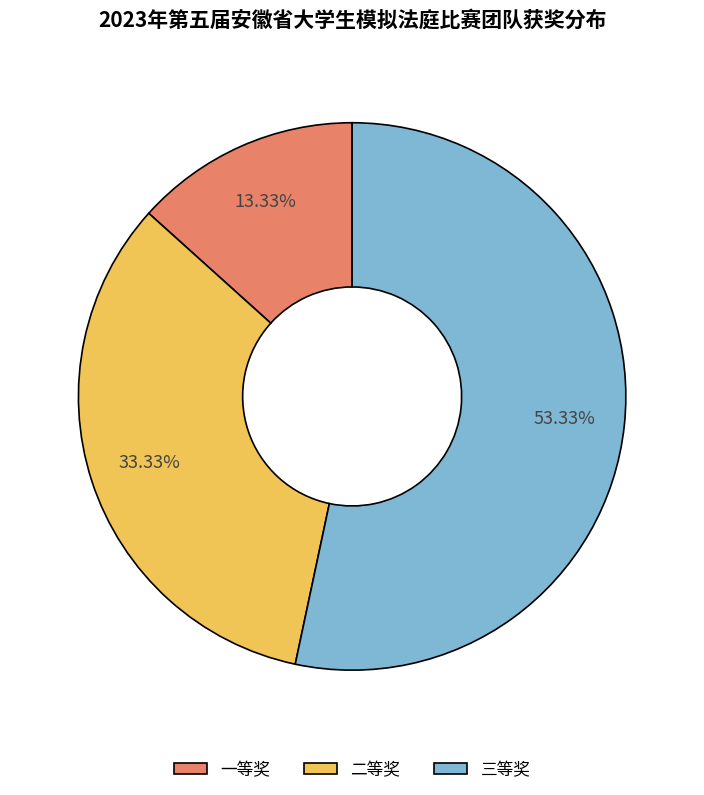

Between 二等奖 and 一等奖, which is larger?

二等奖